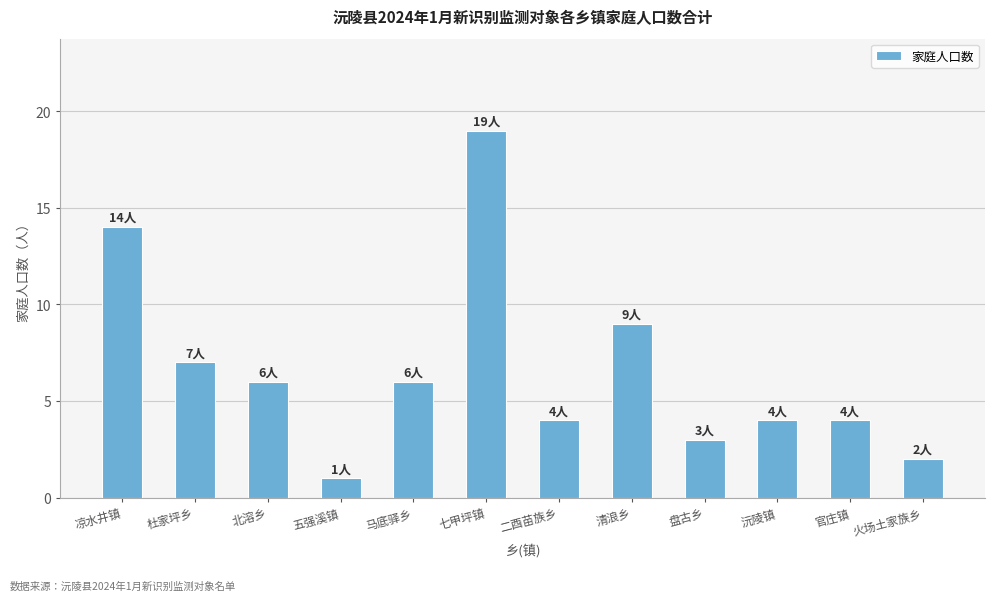

Approximately how many times larger is the value at 凉水井镇 compared to 七甲坪镇?

0.7